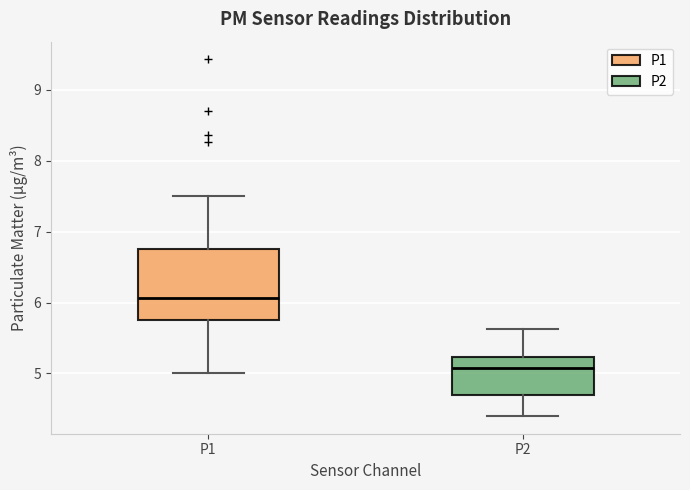

Where does the lower whisker of the box for P1 end on the y-axis? The values are not printed on the chart, so give them approximately, as read against the axis.

5.0